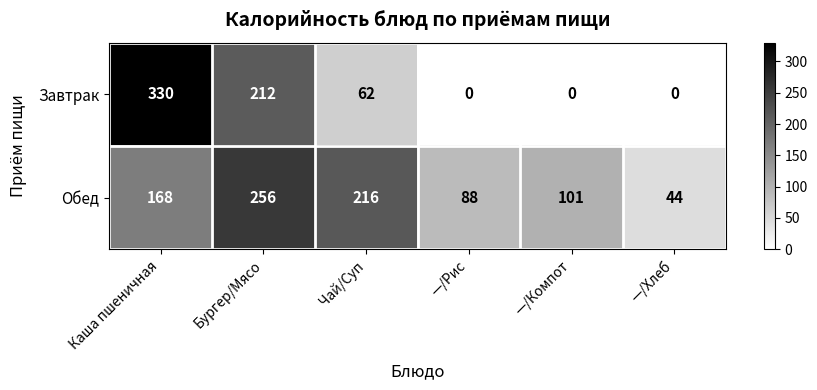

How many data points does each series have?

6